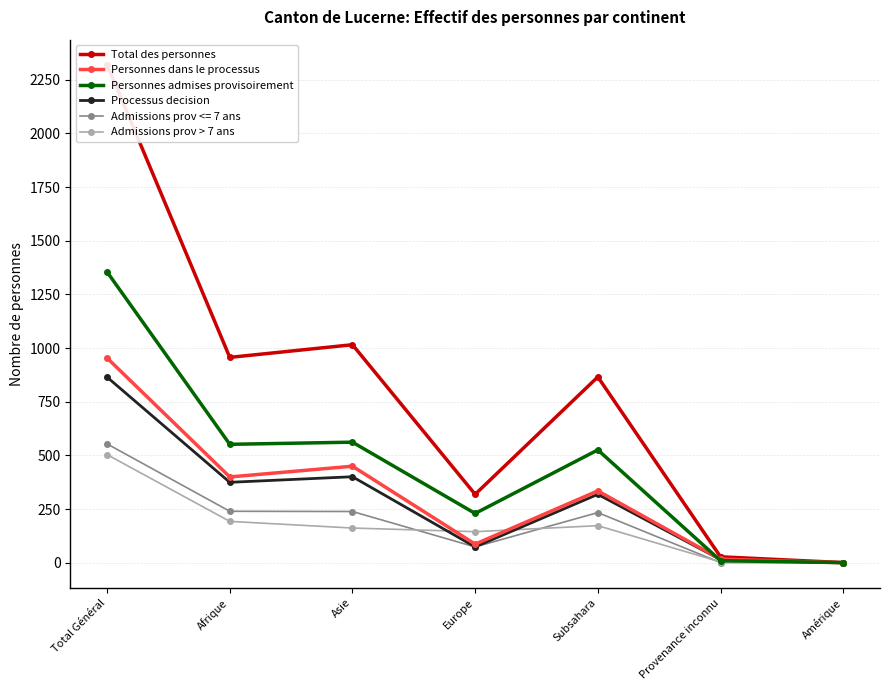

At Amérique, list the series in order from largest to smallest.

Total des personnes, Personnes admises provisoirement, Personnes dans le processus, Processus decision, Admissions prov > 7 ans